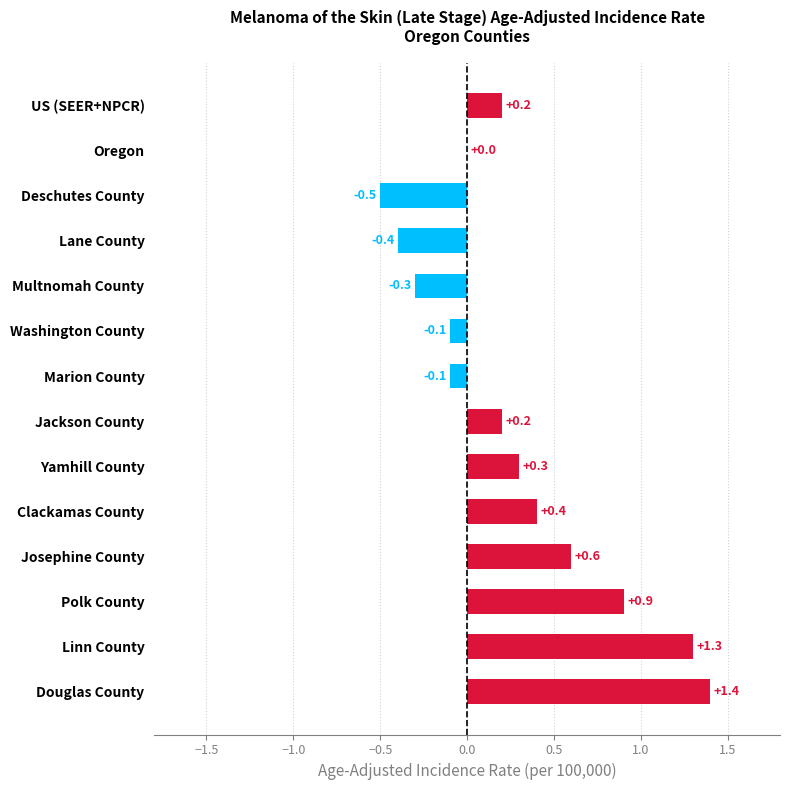

What is the sum of the values at Oregon and Clackamas County?

0.4